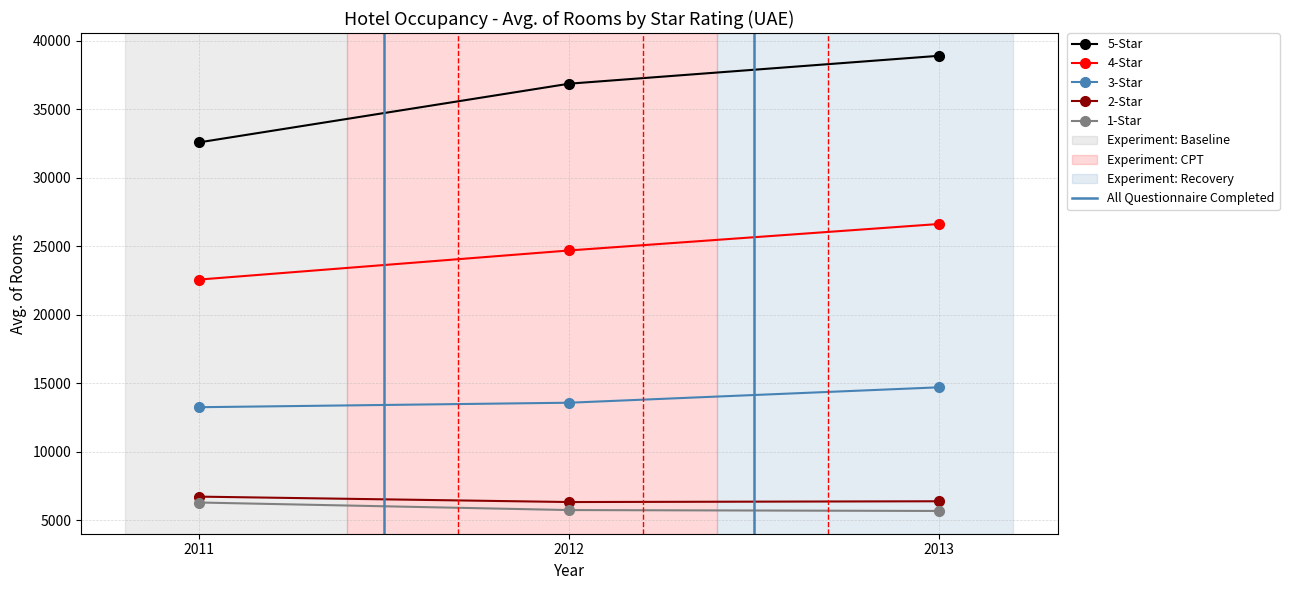

Count the 2-Star values in the range 6339 to 6734.

3